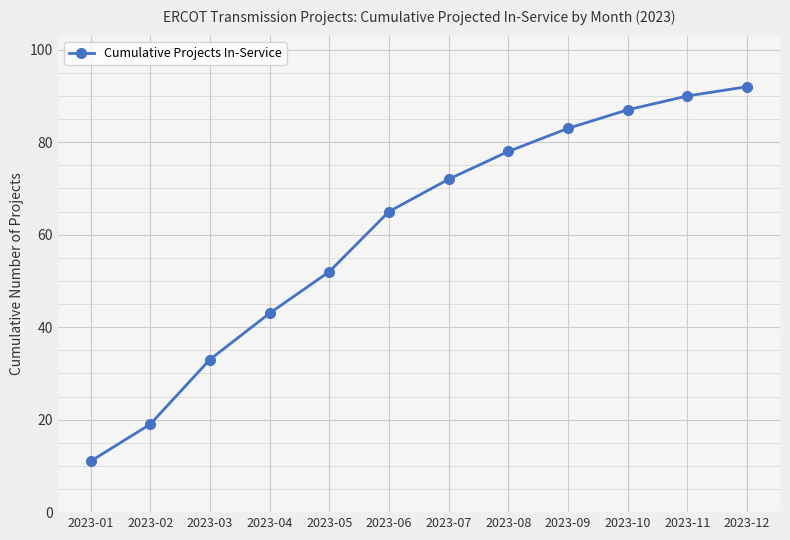

Which category has the highest value across all series?

2023-12